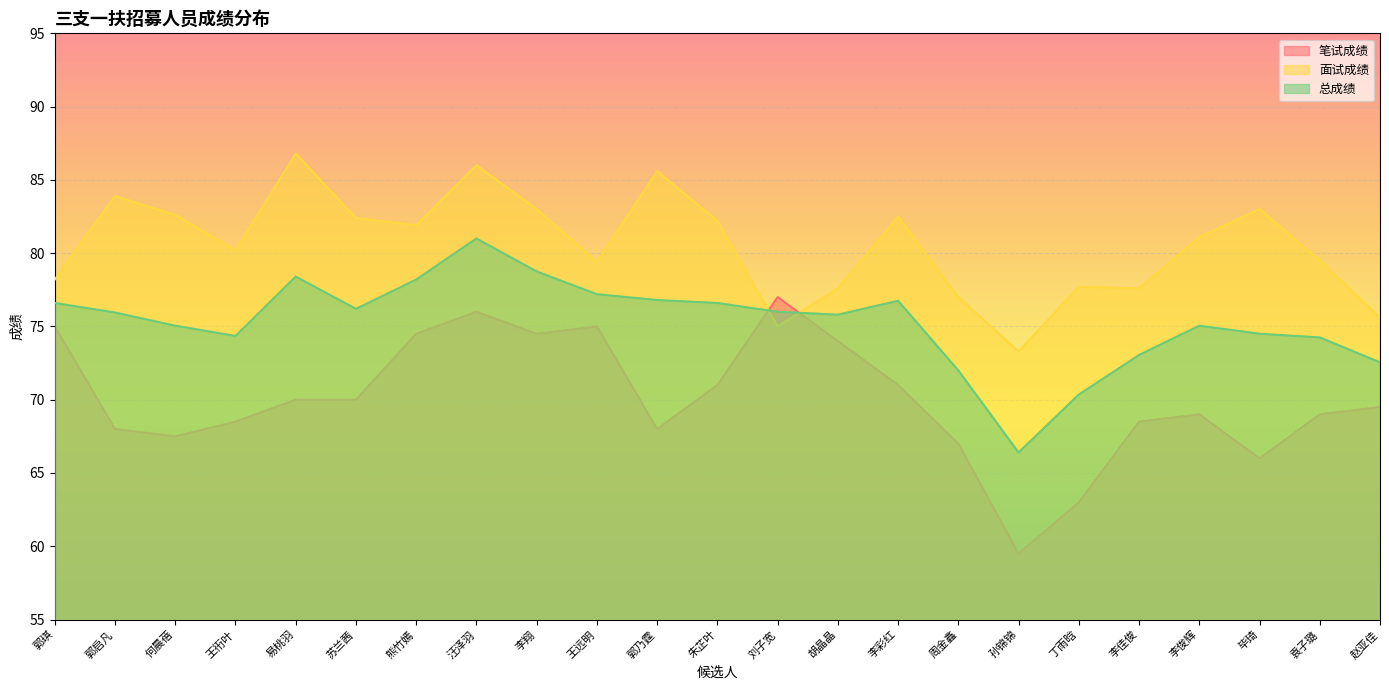

Rank the categories by 面试成绩 value from lowest to highest.

孙锦锦, 刘子宽, 赵亚佳, 周金鑫, 胡晶晶, 李佳俊, 丁雨晗, 郭琪, 王远明, 袁子璐, 王衎叶, 李俊辉, 熊竹嫣, 朱芷叶, 苏兰茜, 李彩红, 何晨蓓, 李翔, 毕琦, 郭启凡, 郭乃霆, 汪泽羽, 易桃羽